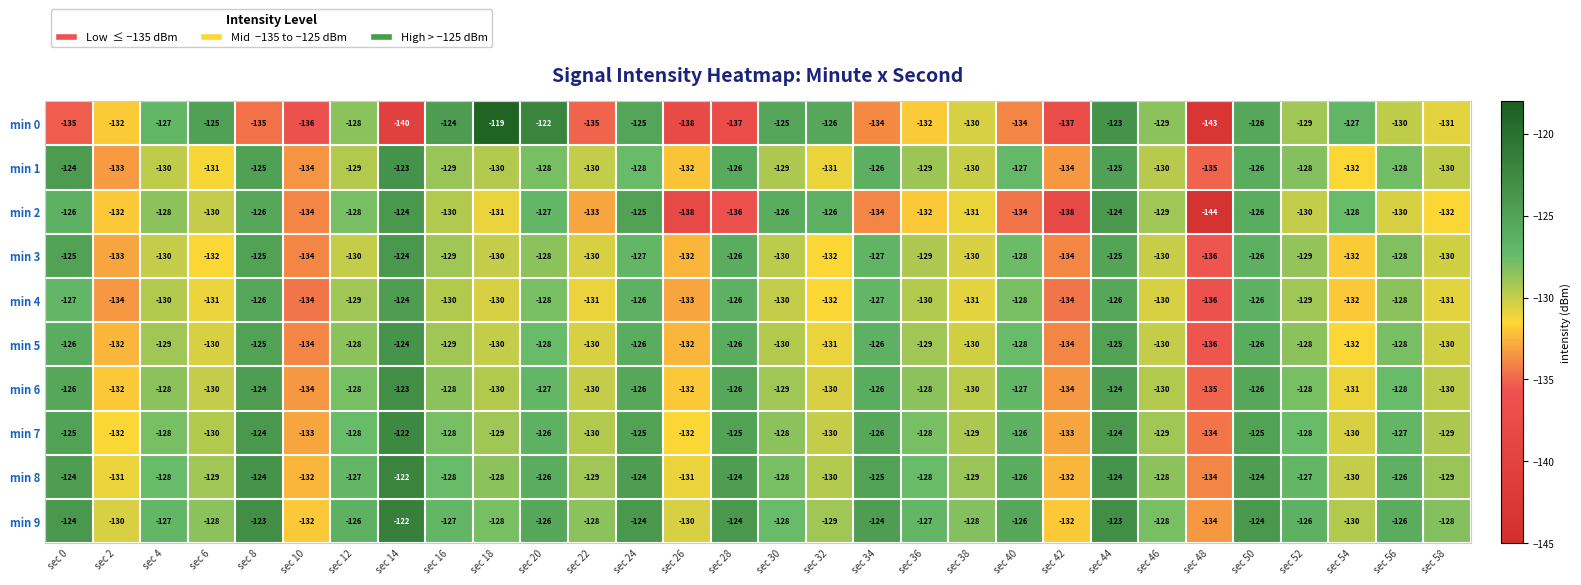

How many data points in min 1 are above -129?

12